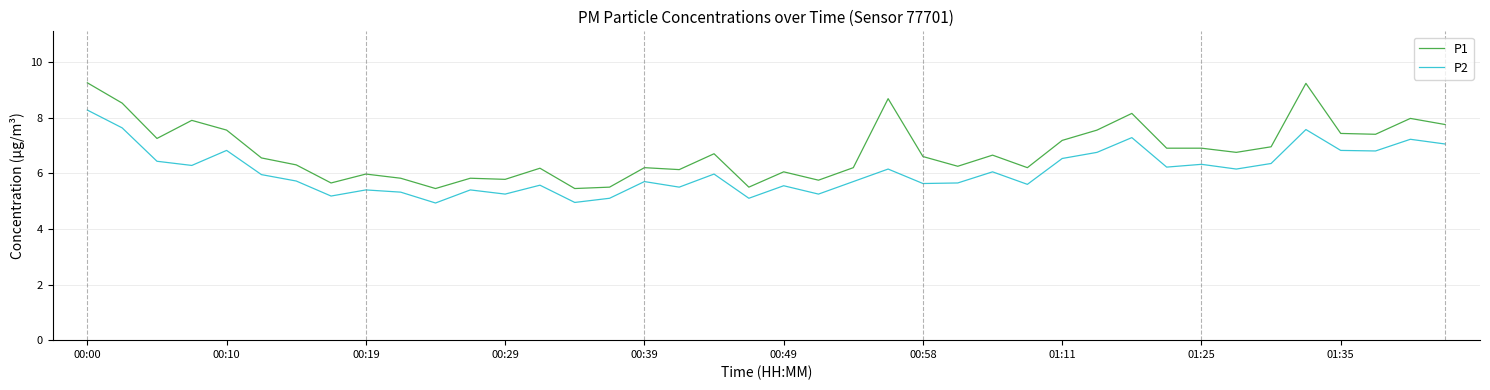

In P2, how many points are lower than both neighbors (excluding endpoints)?

13